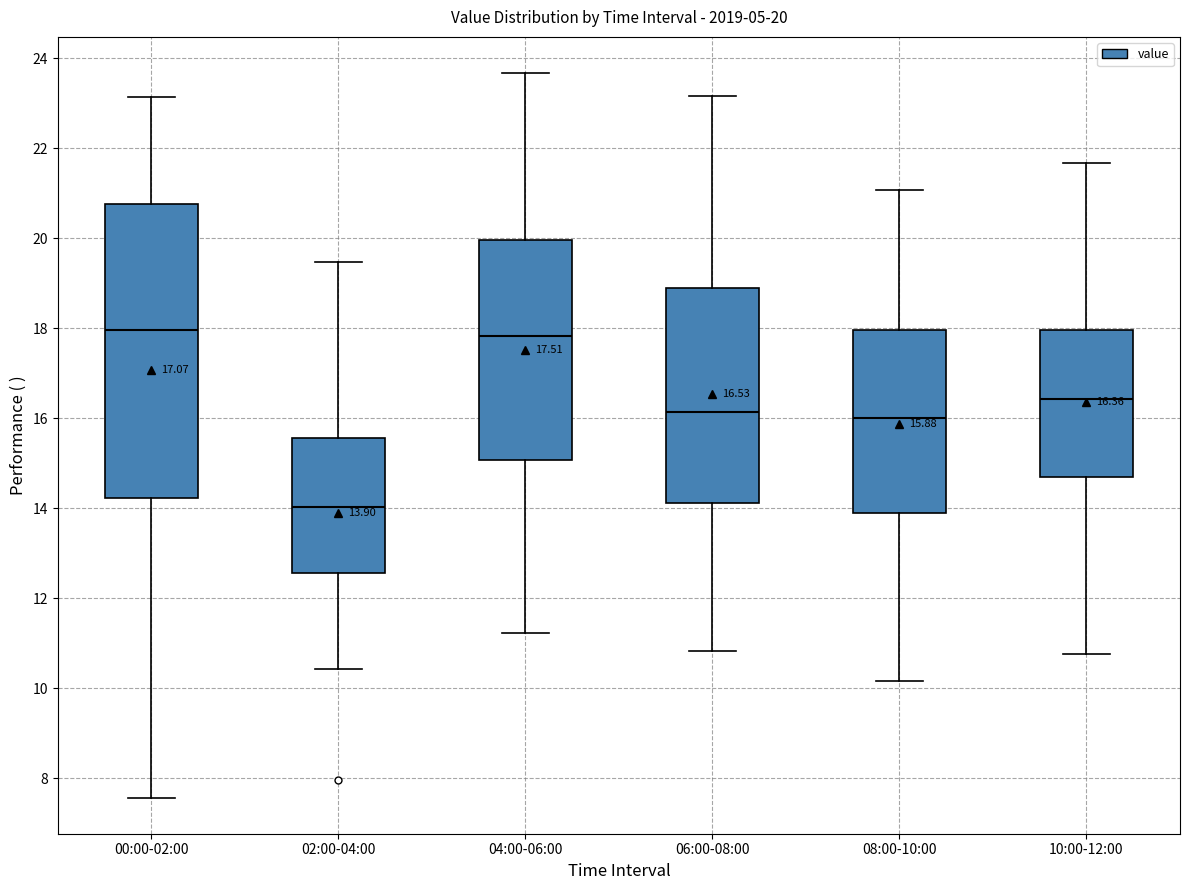

Which box's median line is the lowest?

02:00-04:00